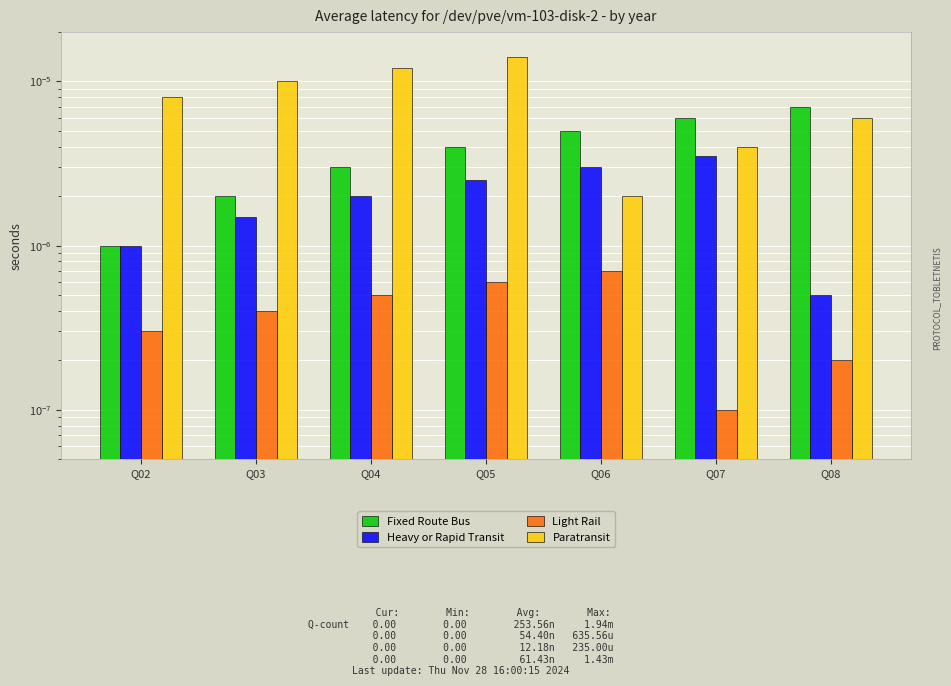

Where is Paratransit nearest to the value 0?

Q06